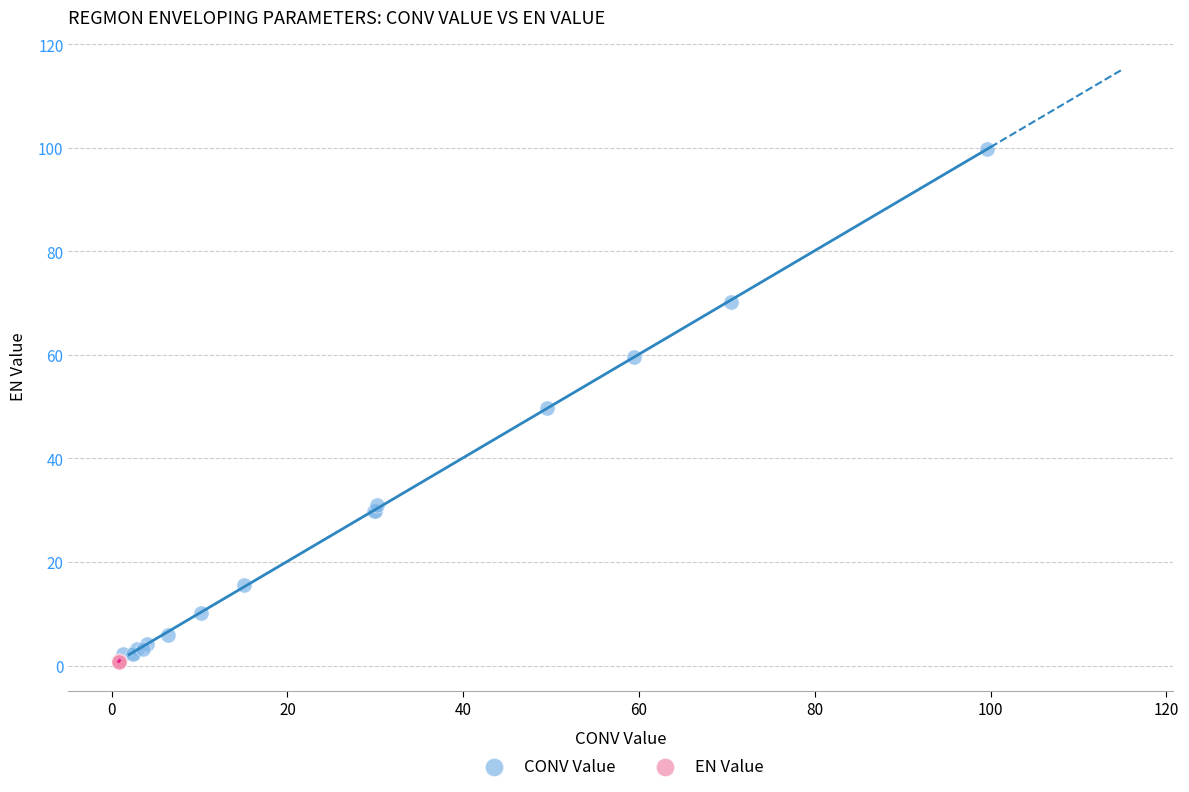

Which series has the widest spread of Y values?

CONV Value